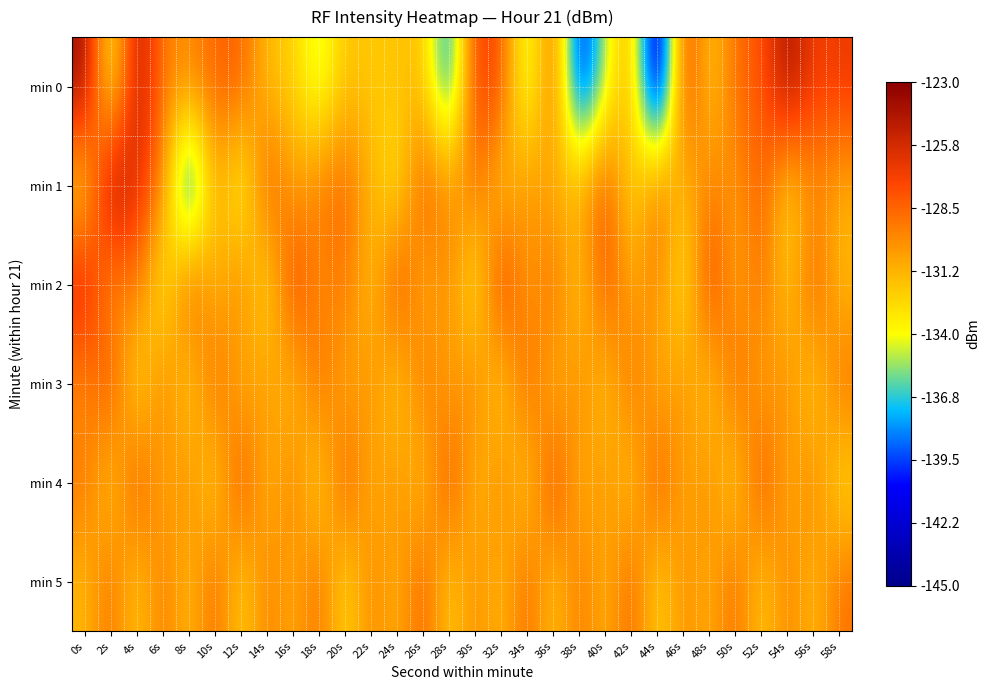

Rank the series at 4s from highest to lowest value.

min 0, min 1, min 4, min 2, min 5, min 3